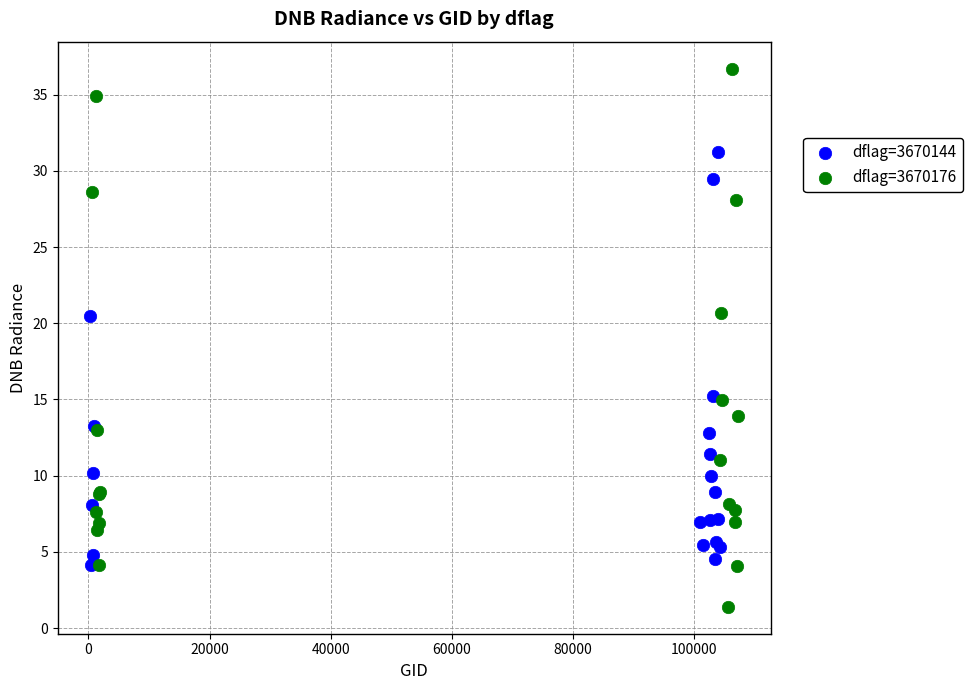

Which series contains the highest Y value?

dflag=3670176